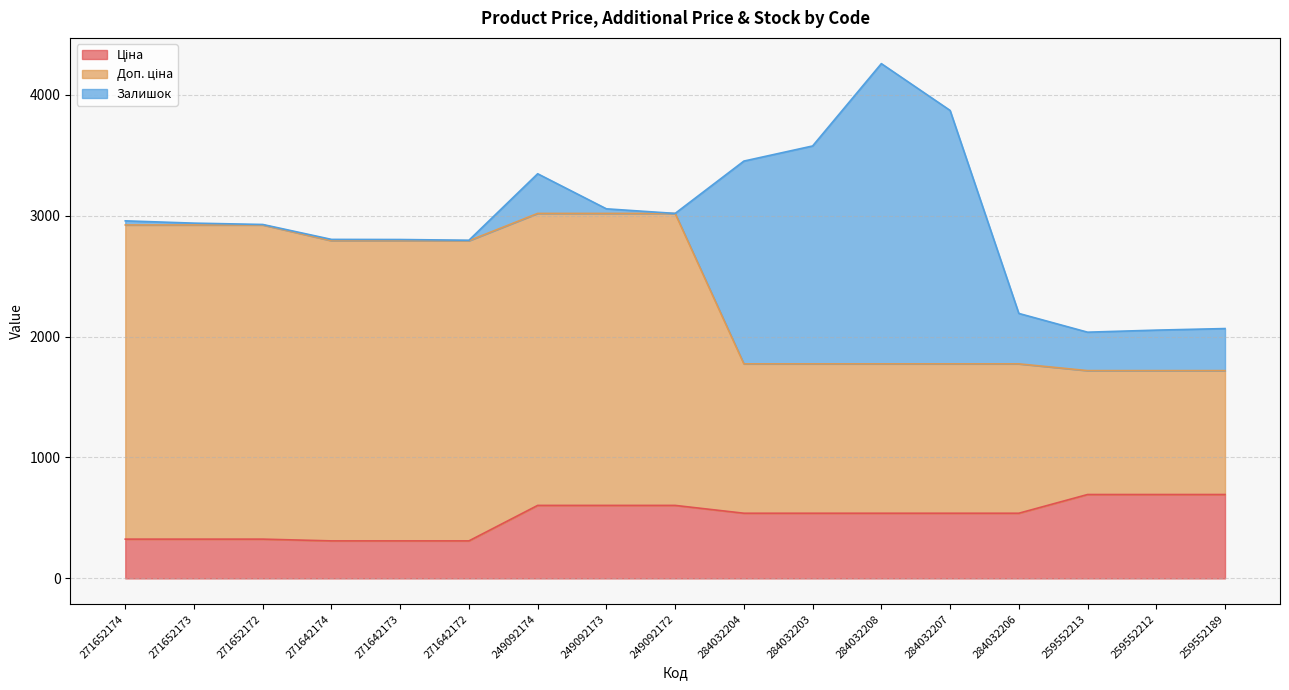

What is the minimum value for Ціна?

310.3